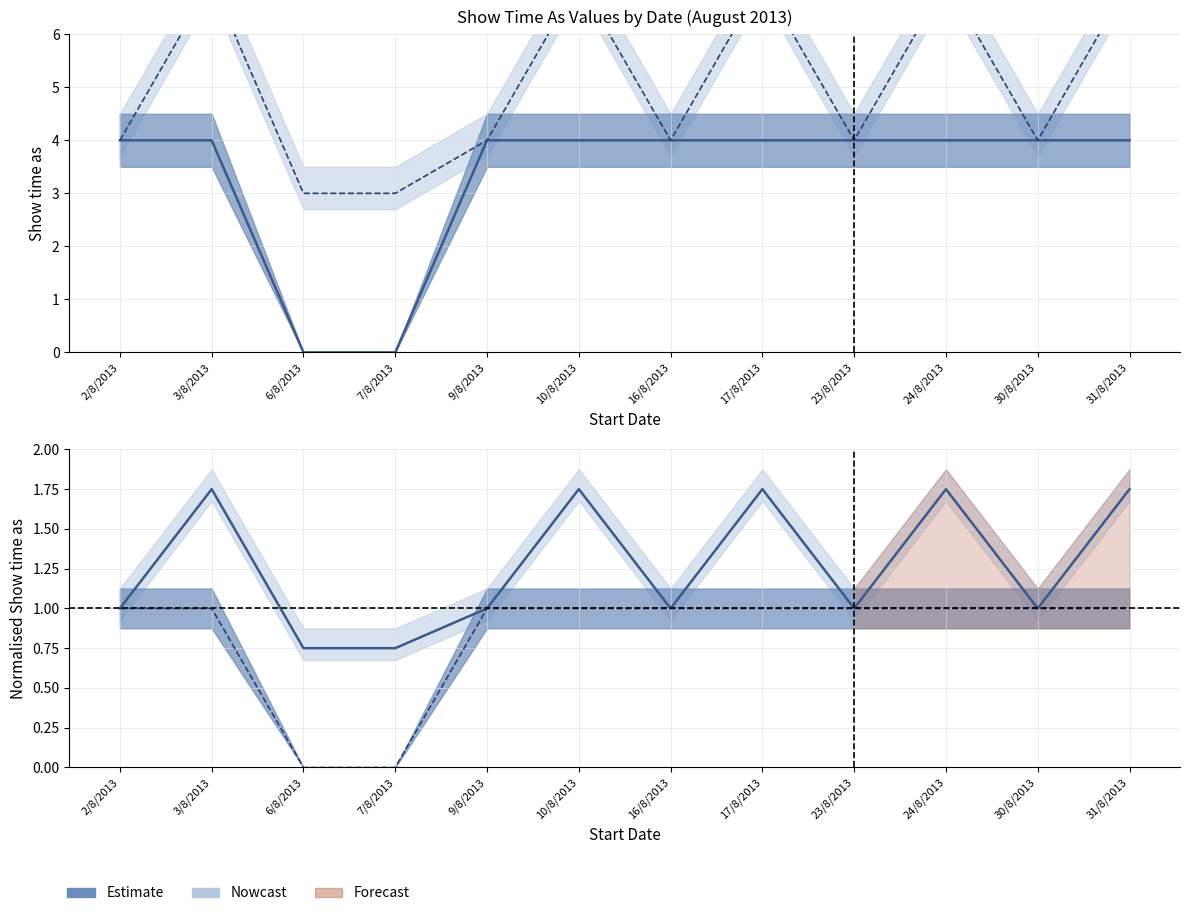

What is the label of the 7th point from the left?

16/8/2013